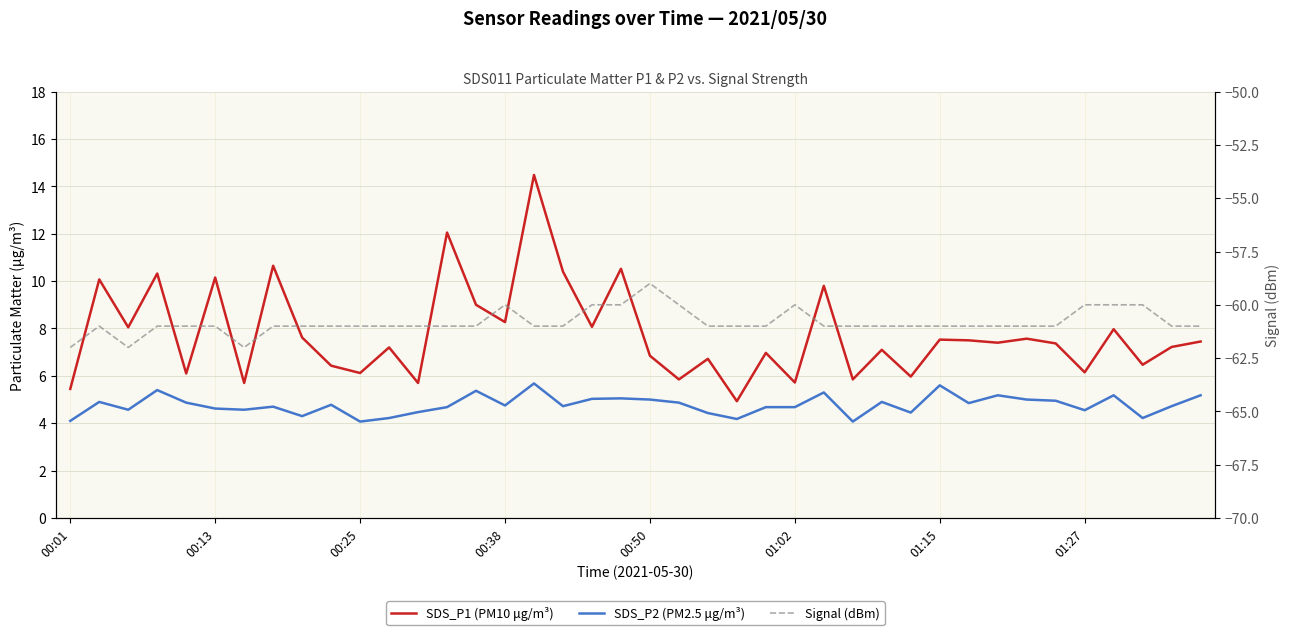

How many data points does each series have?

40